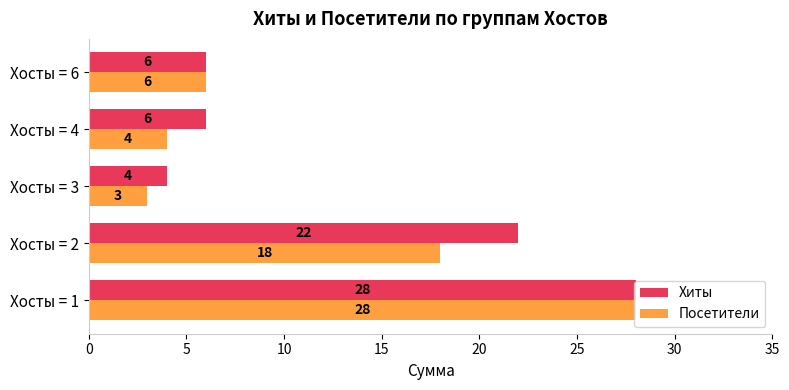

Is the value of Посетители at Хосты = 1 greater than the value of Хиты at Хосты = 6?

Yes